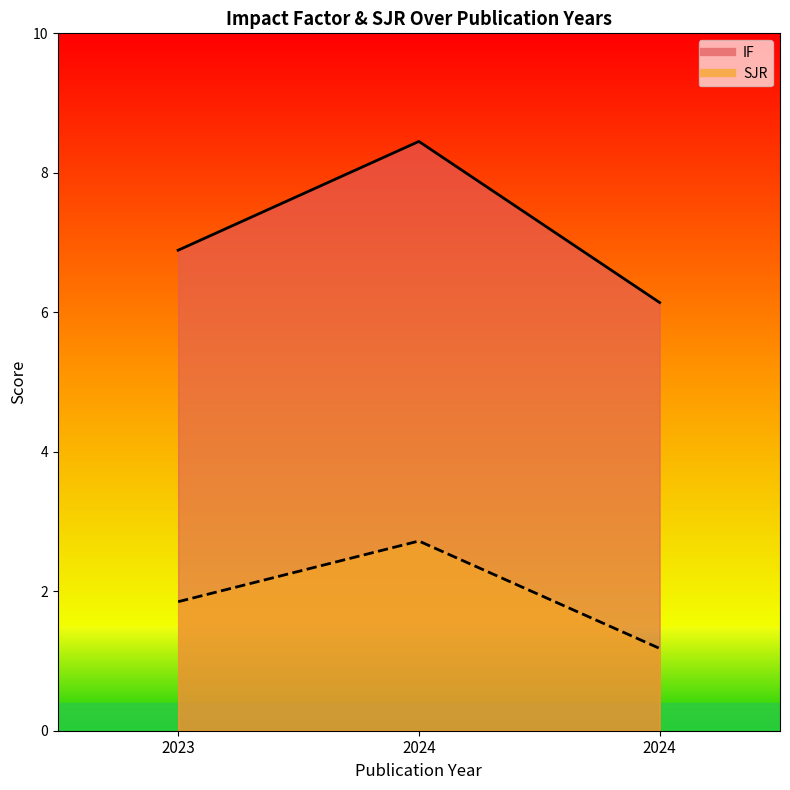

Reading left to right, transcribe all the data shown in this chart.

IF: 2023=6.9	2024=8.4	2024=6.1
SJR: 2023=1.9	2024=2.7	2024=1.2